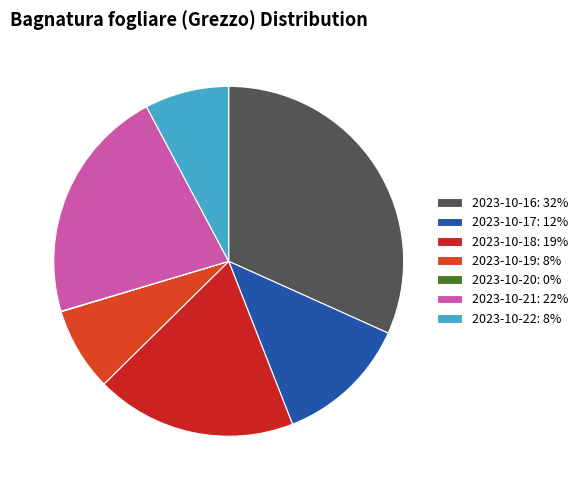

Does 2023-10-21 account for over 50% of the chart?

No